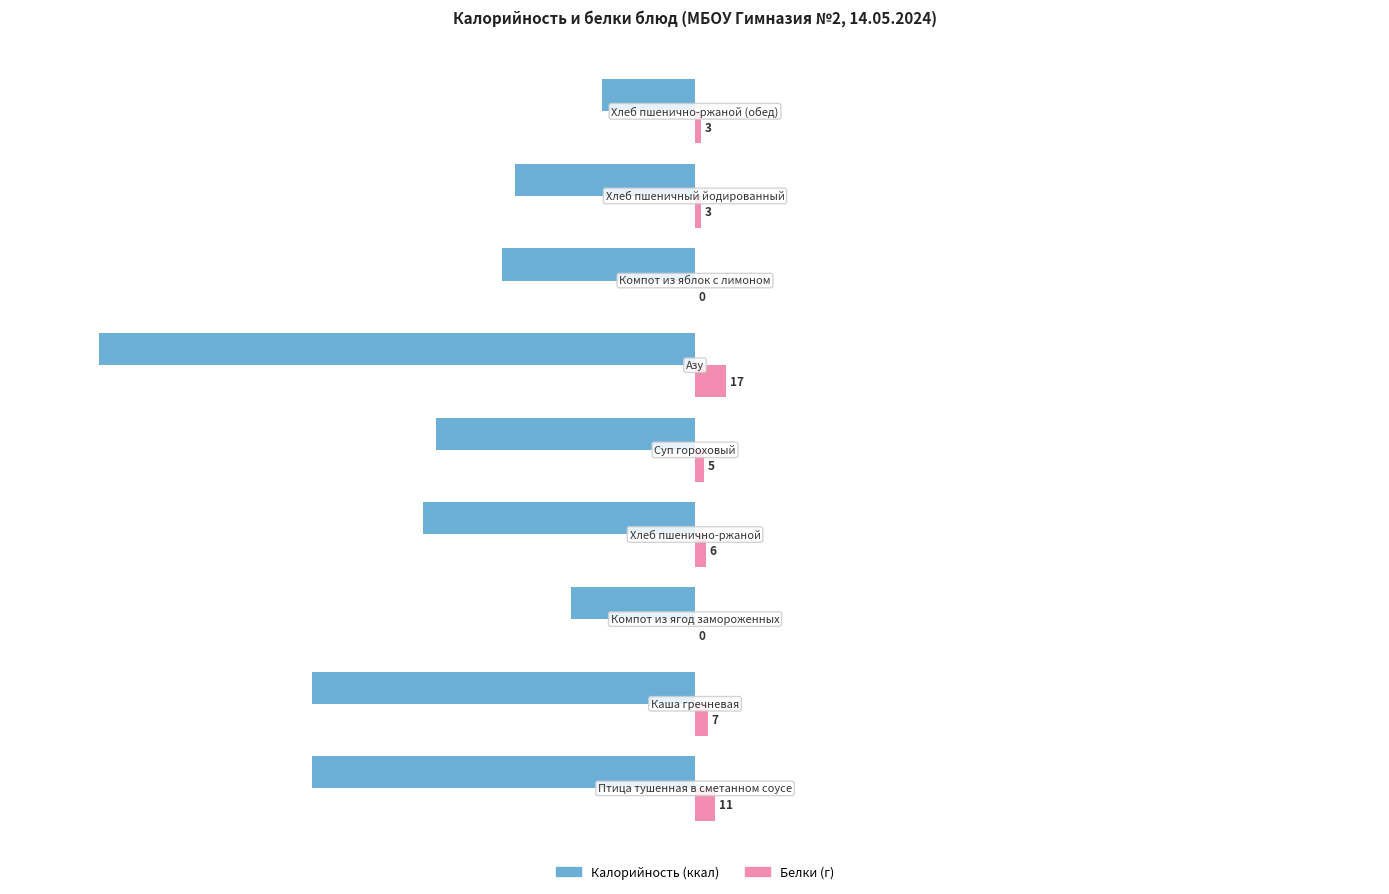

What is the maximum value shown in the chart?

17